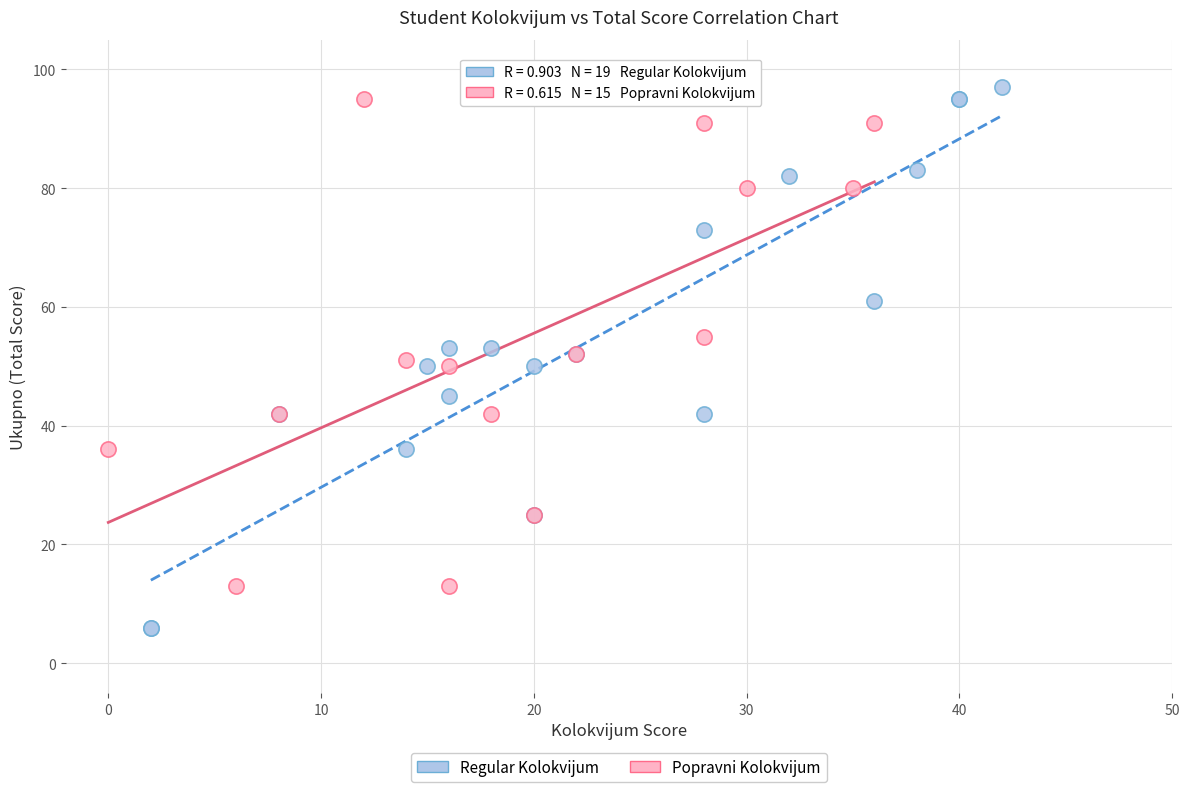

Which series reaches the minimum Y coordinate?

Regular Kolokvijum